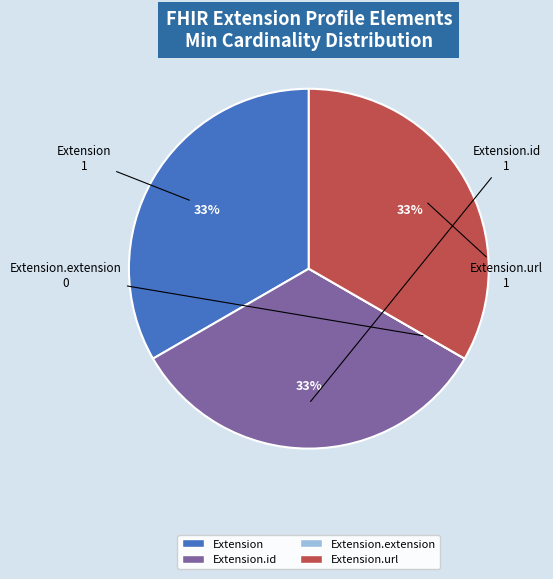

To the nearest percent, what is the difference between the largest and smallest slice percentages?

33%